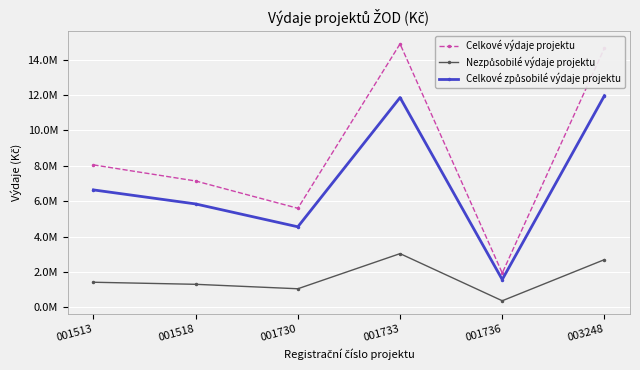

What is the minimum value for Celkové výdaje projektu?

1933987.0